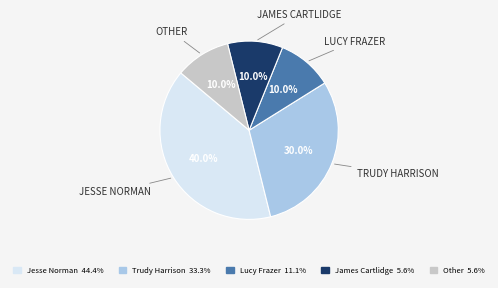

What percentage is the James Cartlidge slice, to the nearest percent?

10%